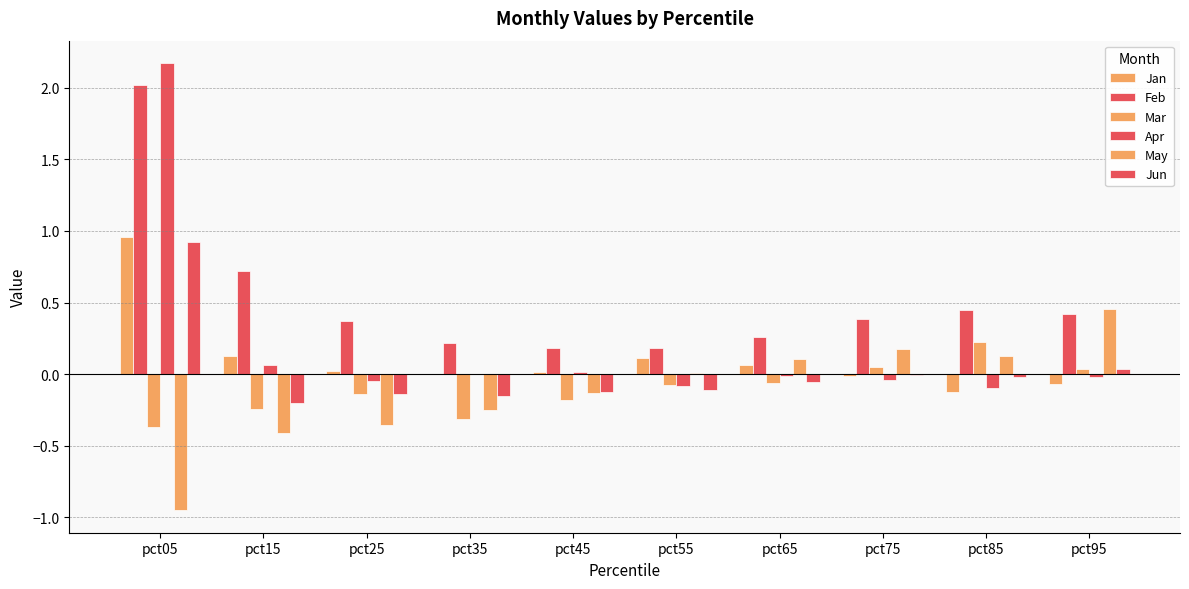

How many data points does each series have?

10